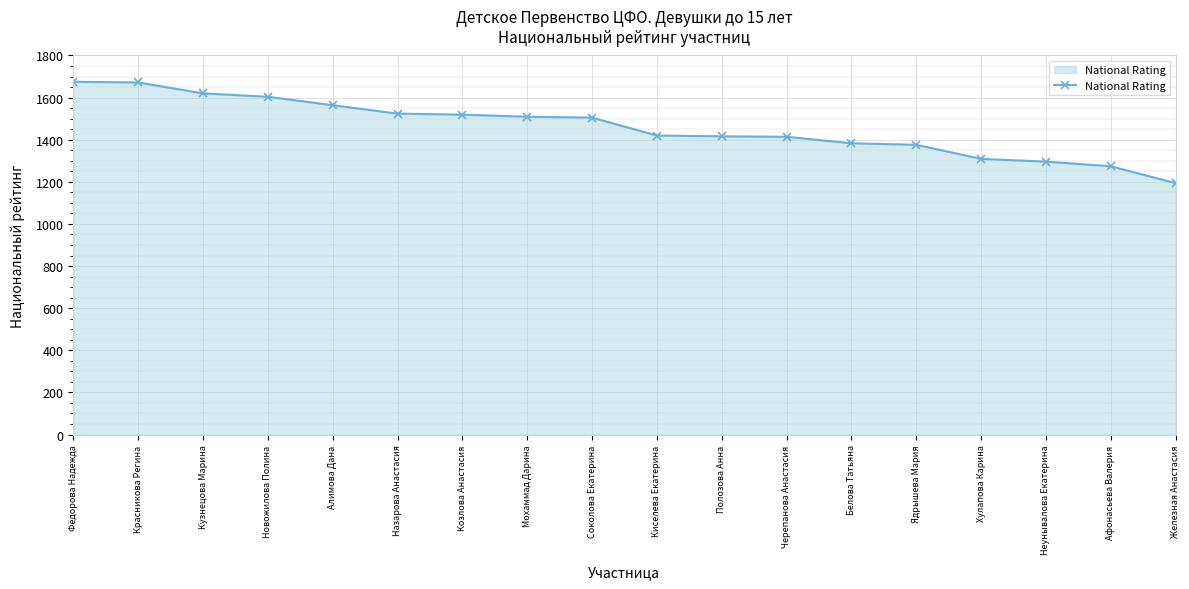

Does the chart have visible grid lines?

Yes